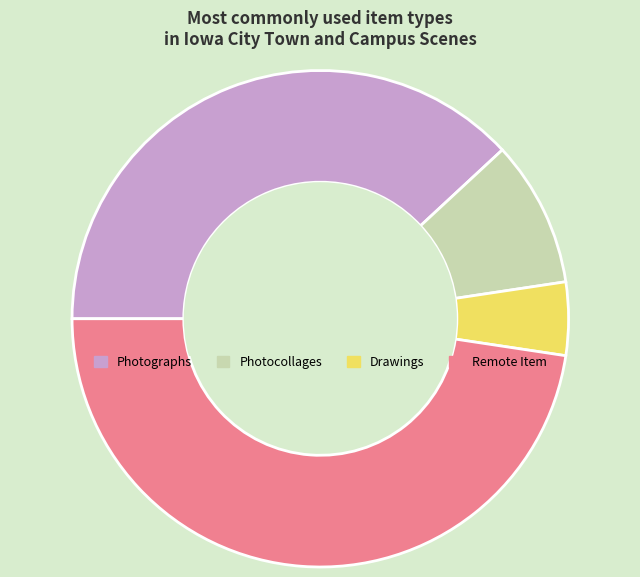

Count the number of slices in the pie.

4